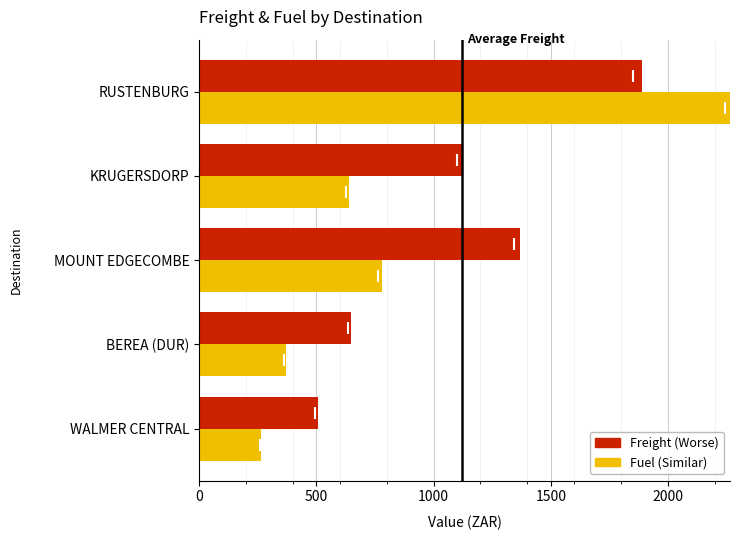

Which series has the largest total across all categories?

Freight